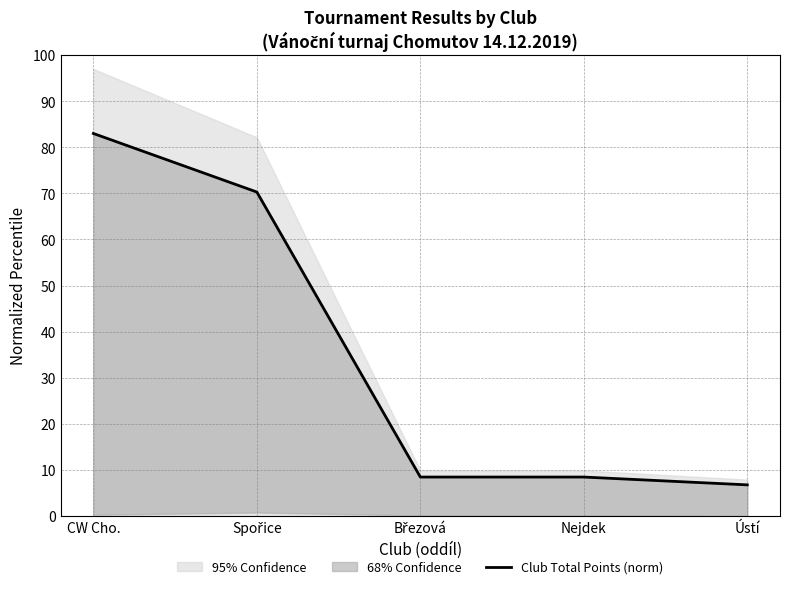

The value at Spořice is 70.3. True or false?

True